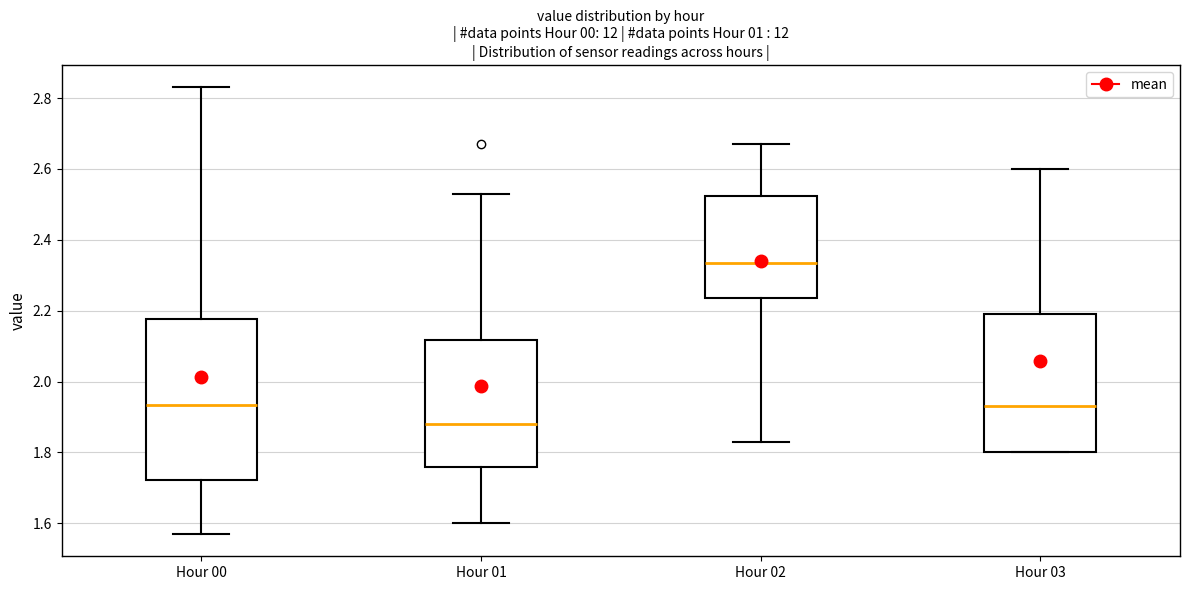

Where does the median line of the box for Hour 02 sit on the y-axis? The values are not printed on the chart, so give them approximately, as read against the axis.

2.34